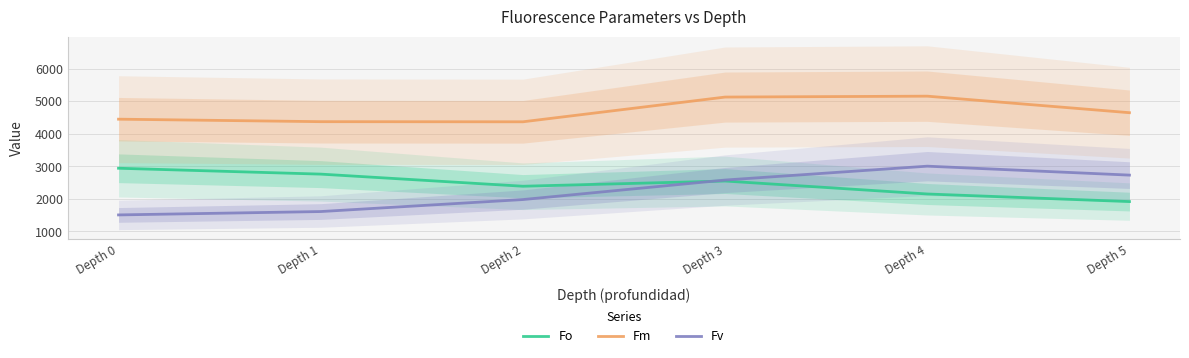

Read the Fm value at Depth 2.

4367.1